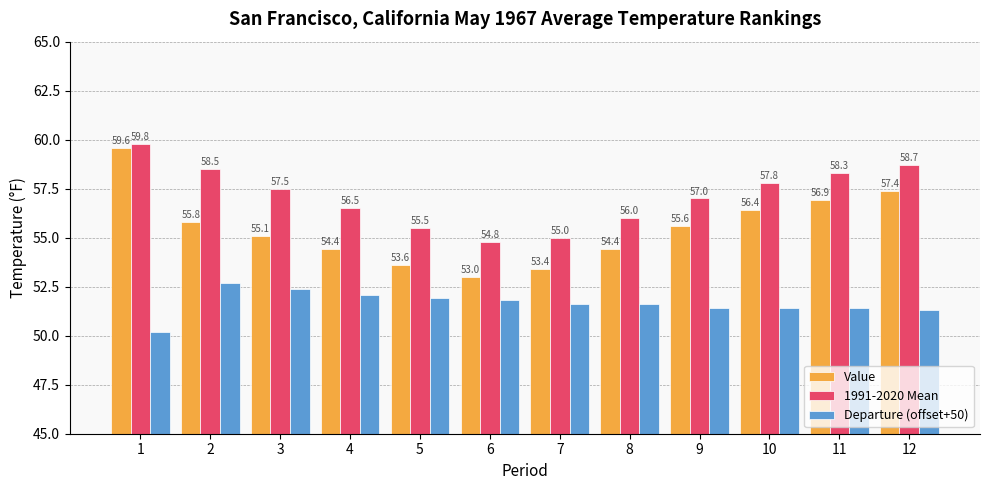

What is the minimum value shown in the chart?

50.2